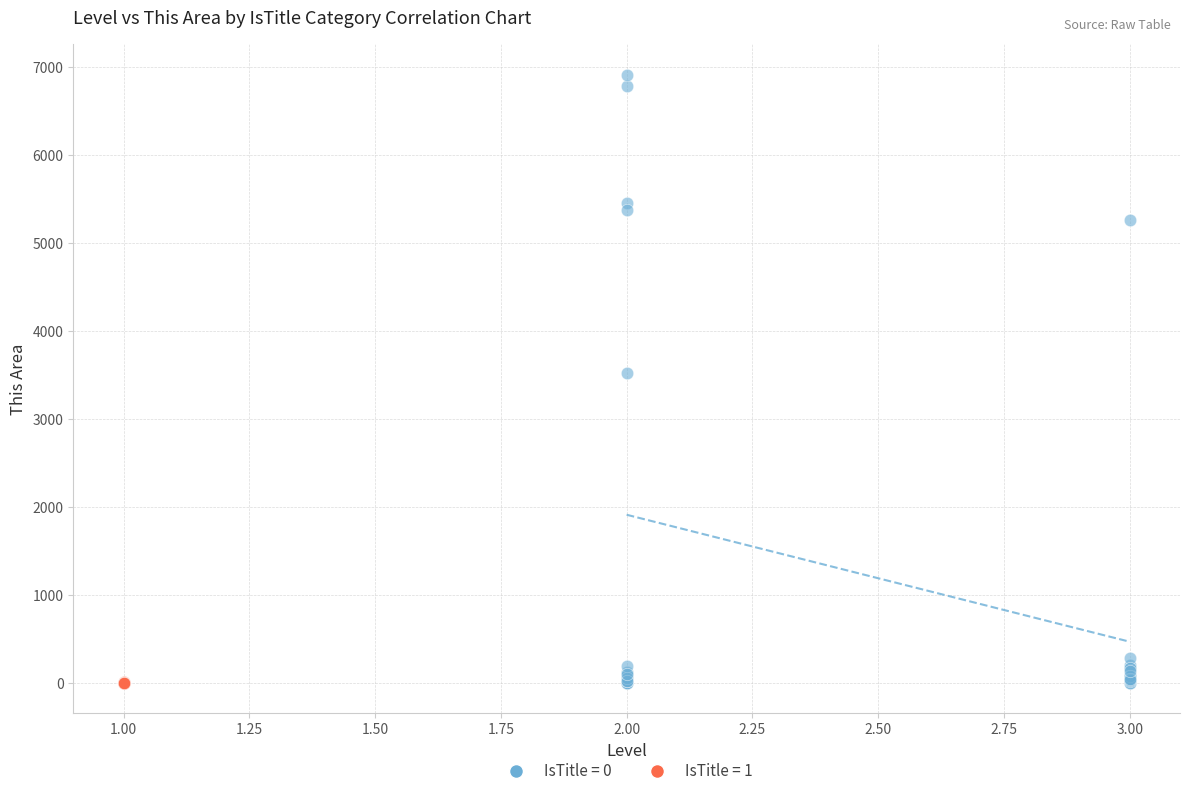

Which series reaches the maximum Y coordinate?

IsTitle = 0